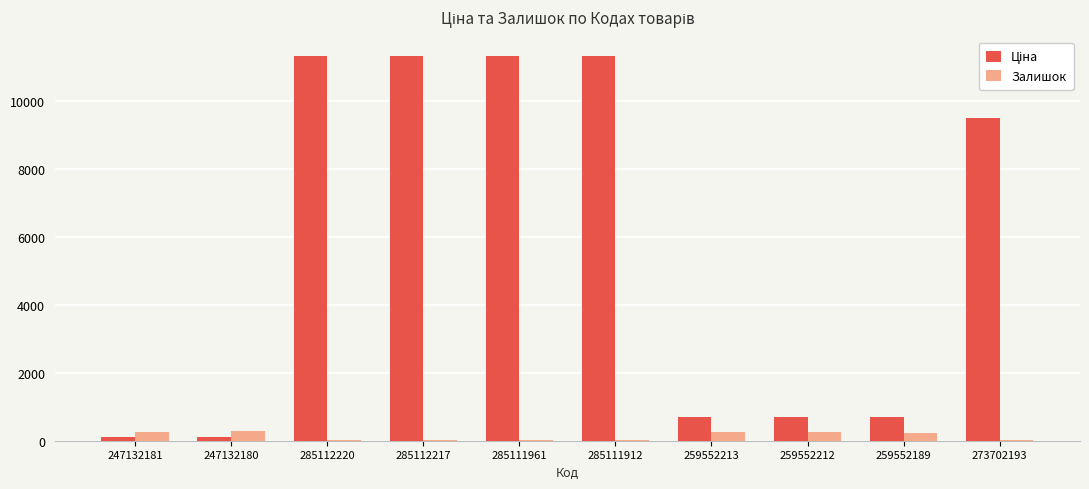

What is the maximum value shown in the chart?

11312.5